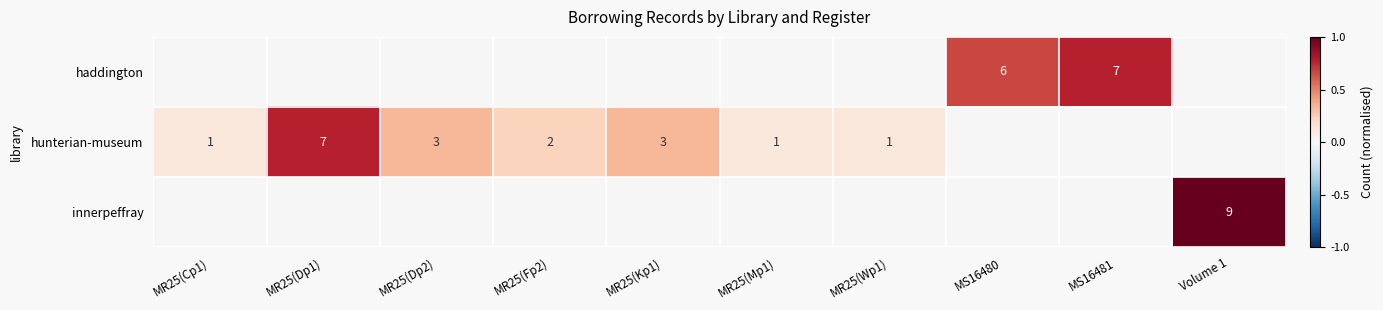

True or false: hunterian-museum has a value of 1 at MR25(Kp1).

False